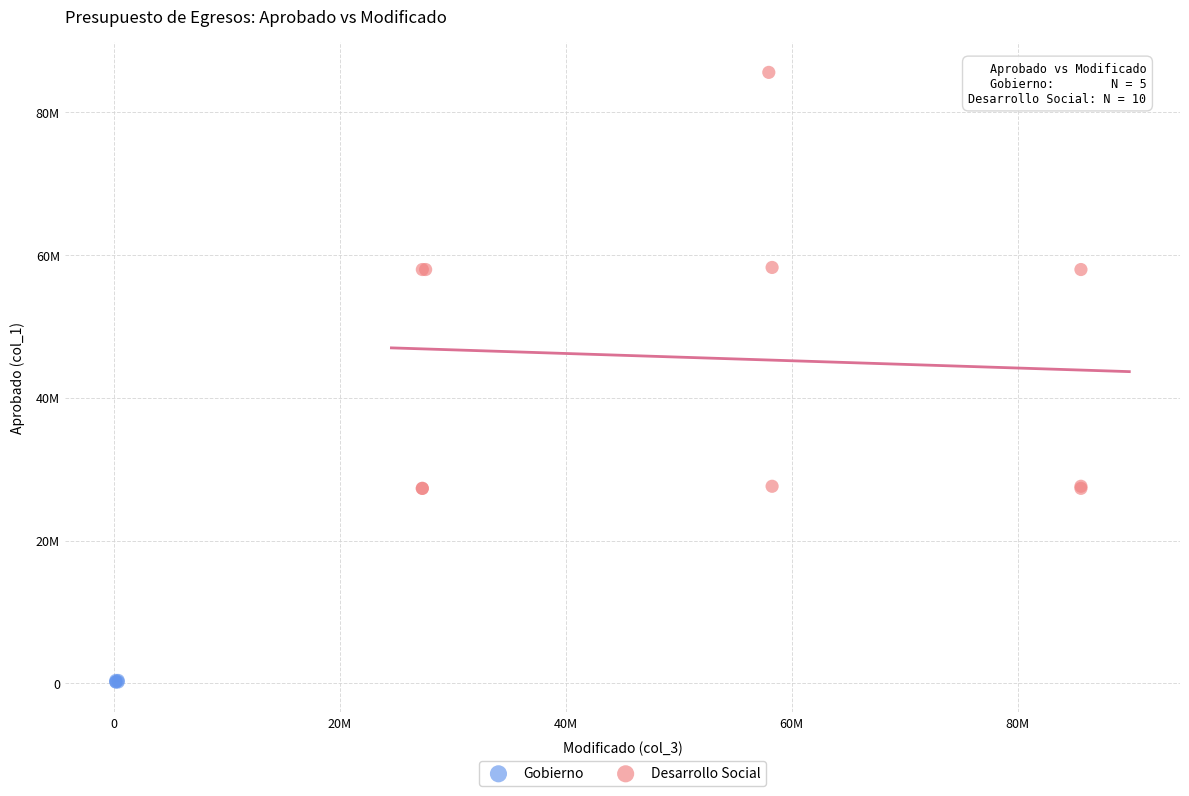

Which series has the widest spread of Y values?

Desarrollo Social